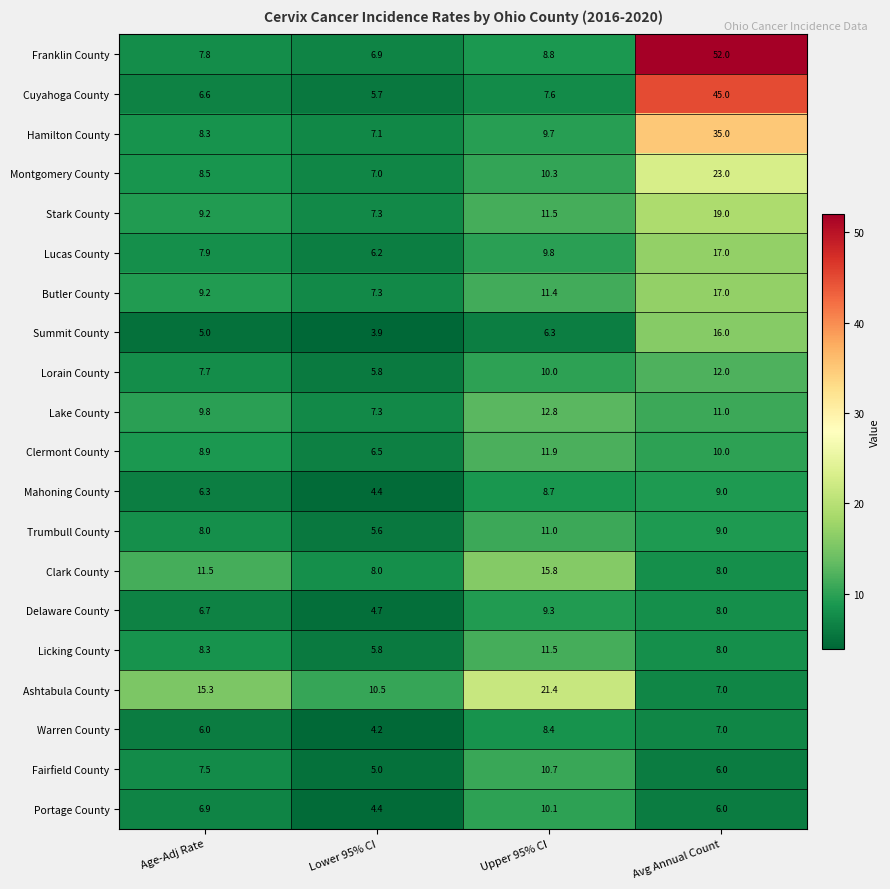

Is it true that Cuyahoga County equals 7.6 at Upper 95% CI?

True